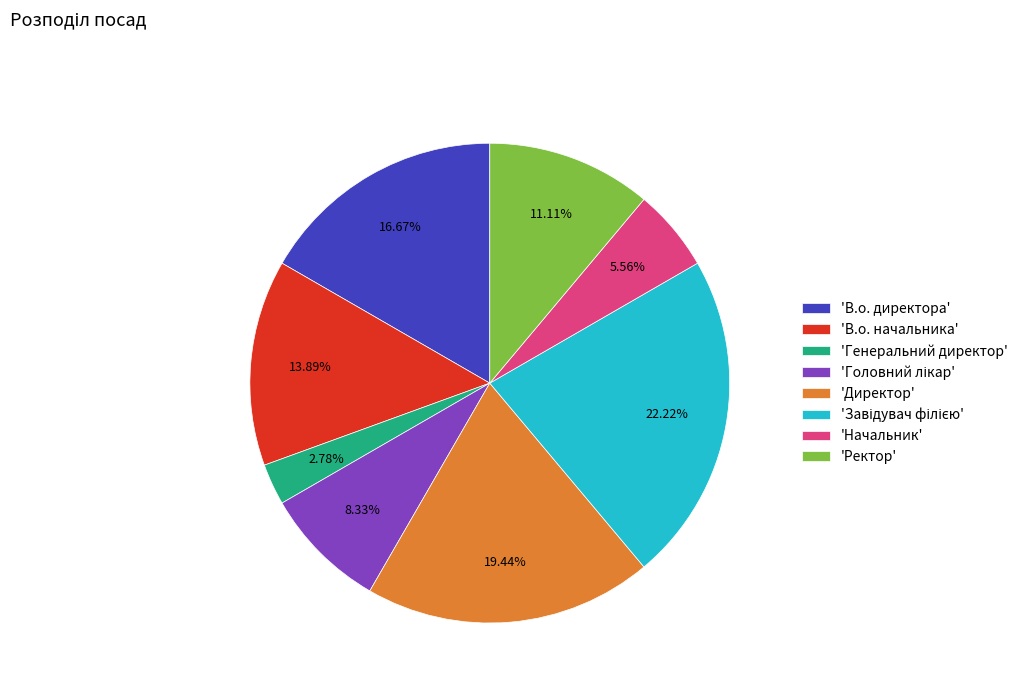

Do 'Директор' and 'Ректор' together represent more than half of the pie?

No